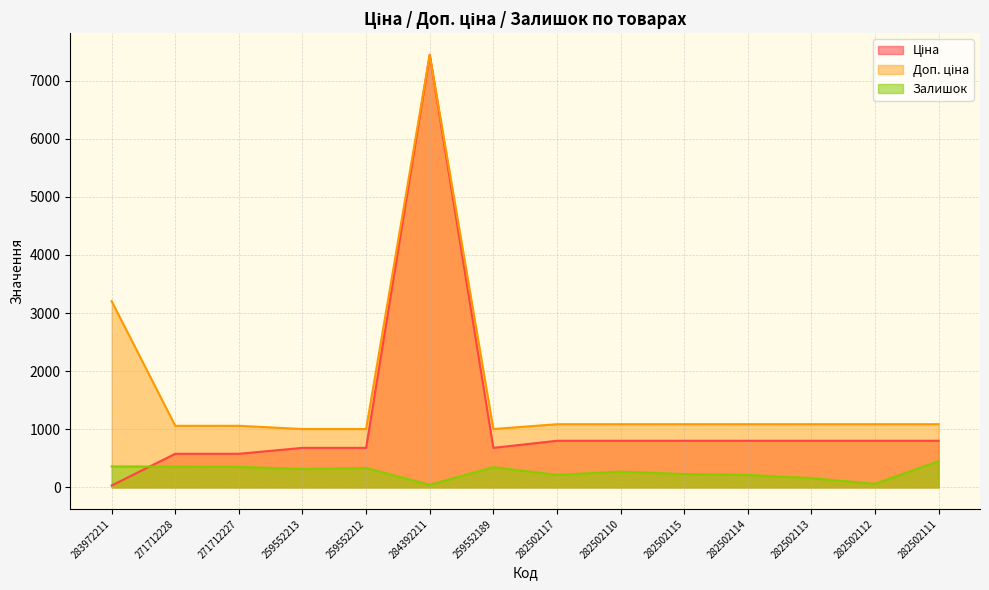

Which series has the widest spread of values?

Ціна